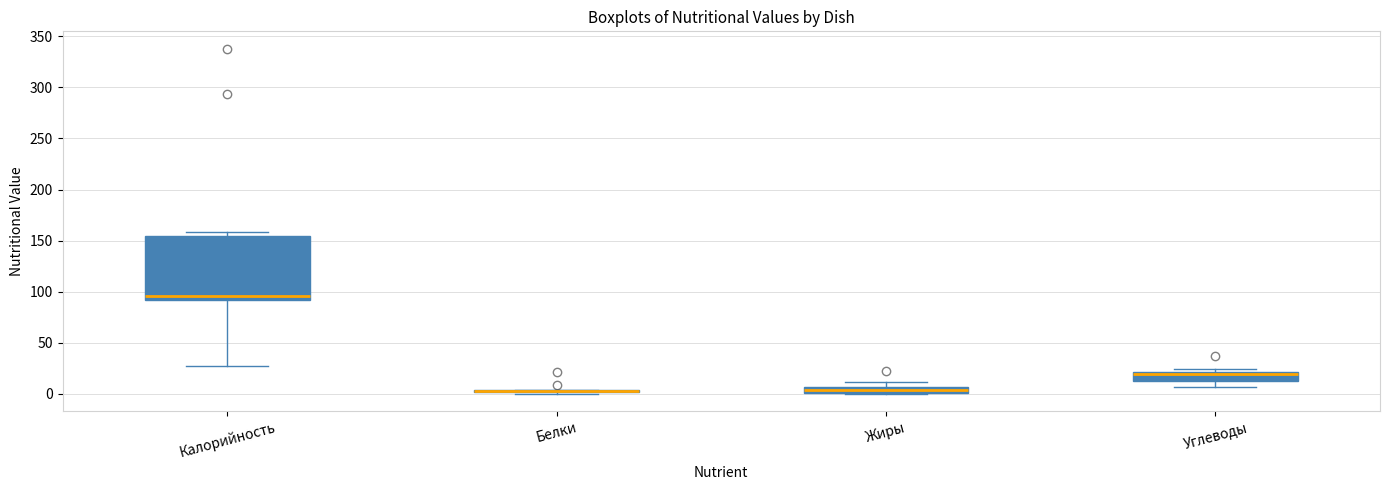

Which box is the tallest, from its lower edge to its upper edge?

Калорийность